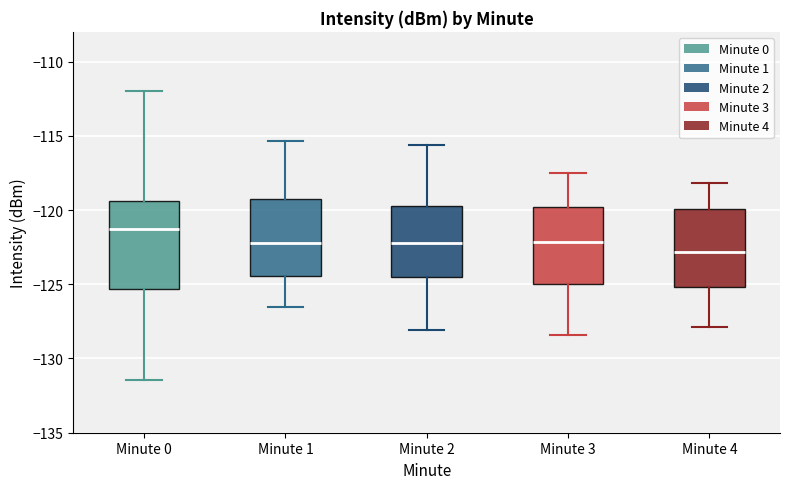

Reading left to right, transcribe this box plot: for each box, give where its median line is, the range the box spans, and where its two whiskers end, as read against the y-axis. The values are not printed on the chart, so give them approximately, as read against the axis.

Minute 0: median -121.0, box -125.5 to -119.5, whiskers -131.5 to -112.0
Minute 1: median -122.0, box -124.5 to -119.5, whiskers -126.5 to -115.5
Minute 2: median -122.0, box -124.5 to -119.5, whiskers -128.0 to -115.5
Minute 3: median -122.0, box -125.0 to -120.0, whiskers -128.5 to -117.5
Minute 4: median -123.0, box -125.0 to -120.0, whiskers -128.0 to -118.0